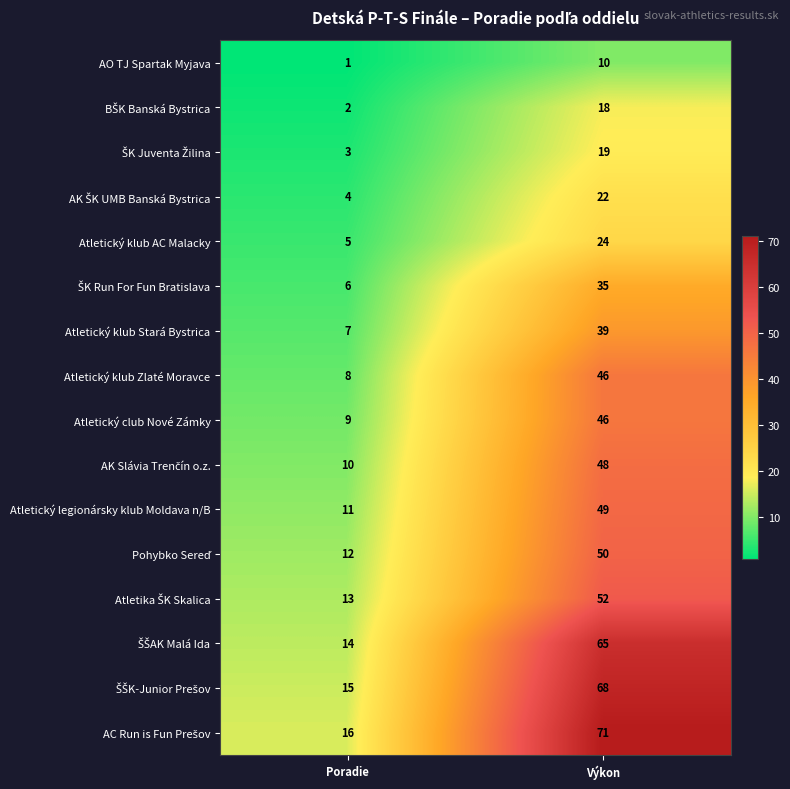

At which label is Atletický klub Stará Bystrica closest to 23?

Poradie